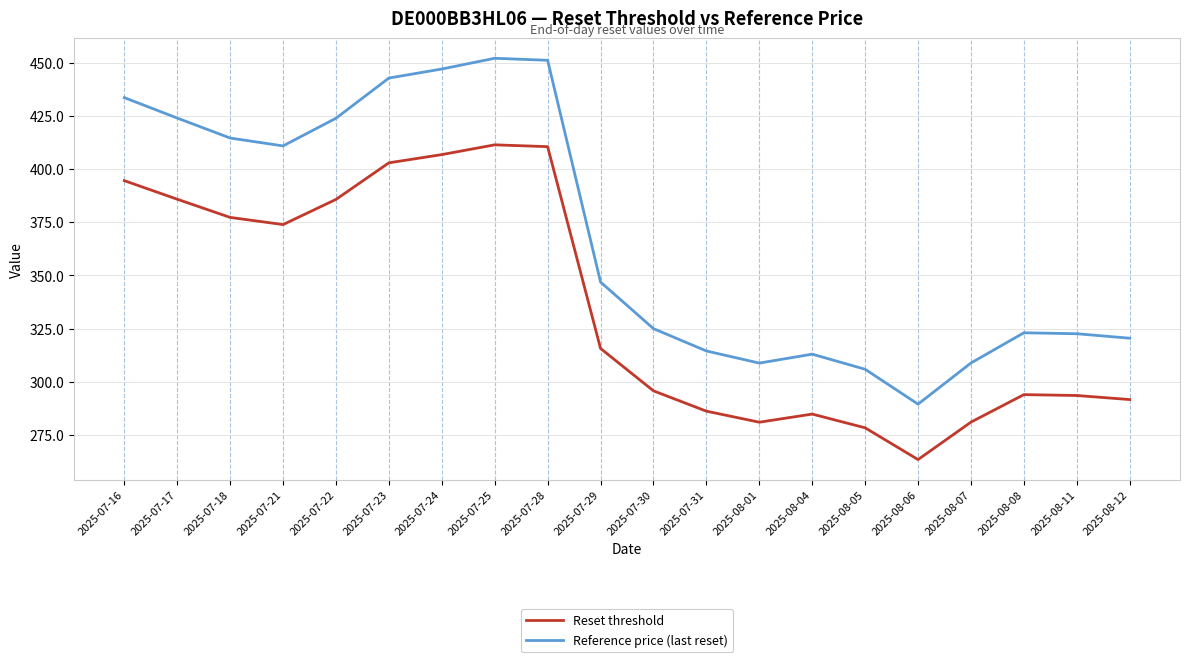

What is the difference between the maximum and minimum values in the Reference price (last reset) series?

162.6